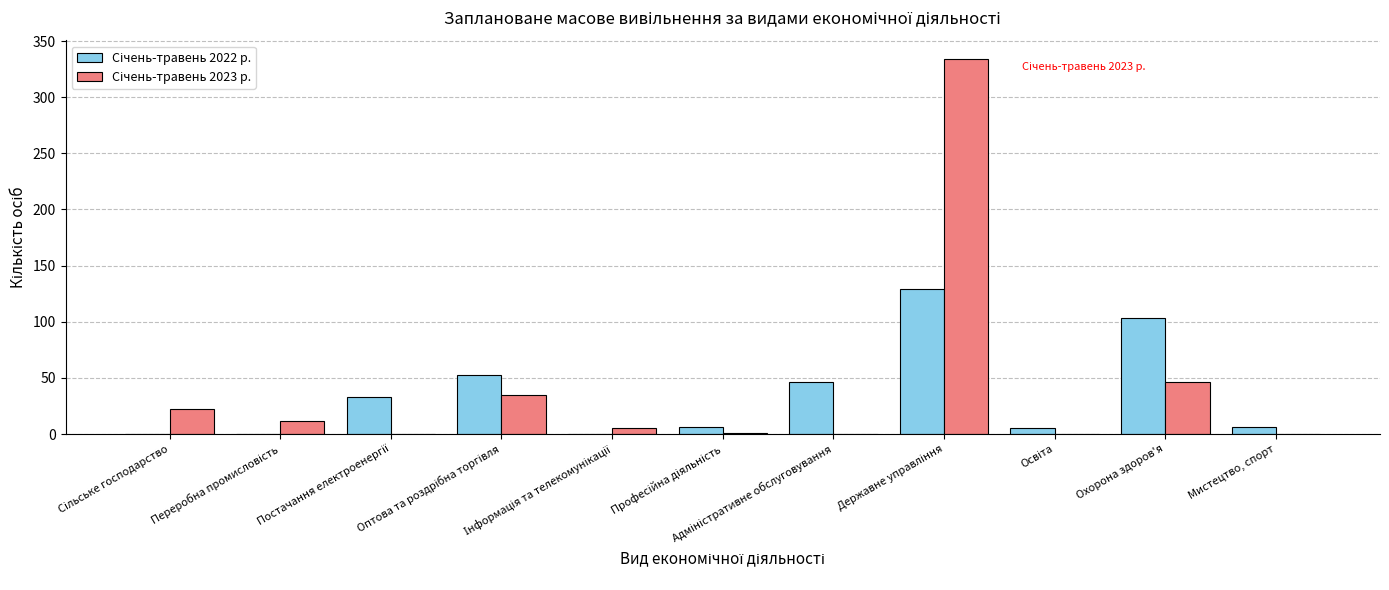

Count the number of data series in this chart.

2